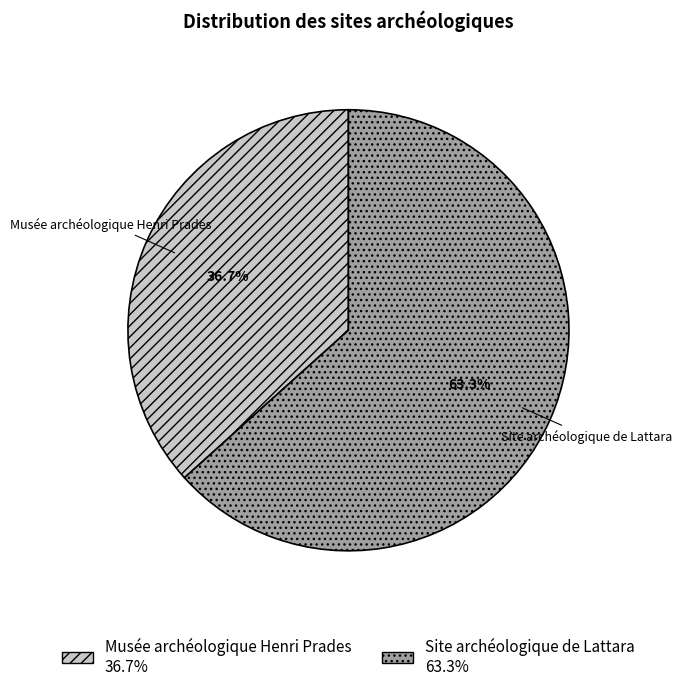

What is the majority slice?

Site archéologique de Lattara